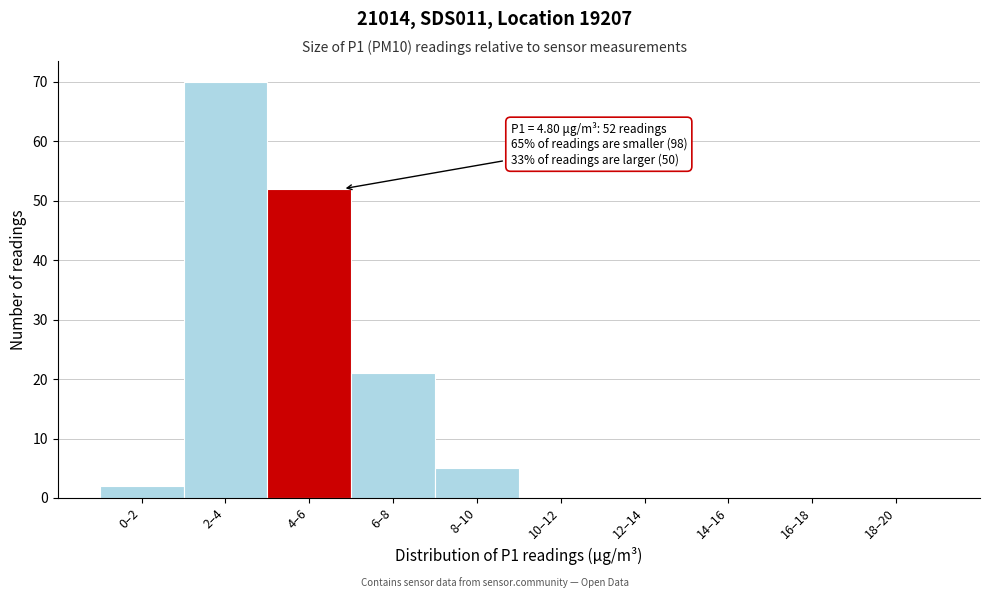

Reading left to right, transcribe all the data shown in this chart.

0–2=2	2–4=70	4–6=52	6–8=21	8–10=5	10–12=0	12–14=0	14–16=0	16–18=0	18–20=0